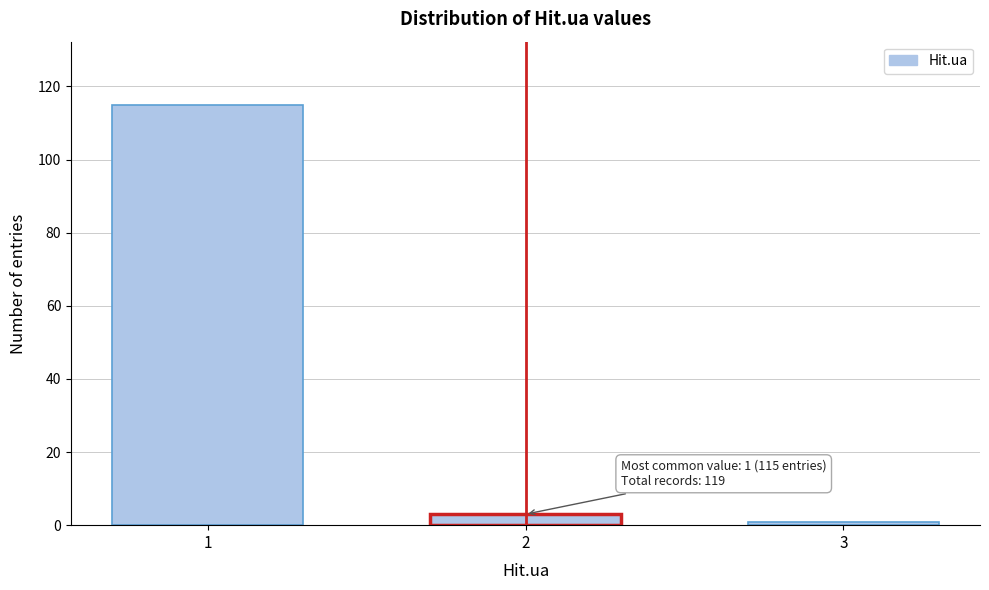

Reading left to right, transcribe all the data shown in this chart.

1=115	2=3	3=1